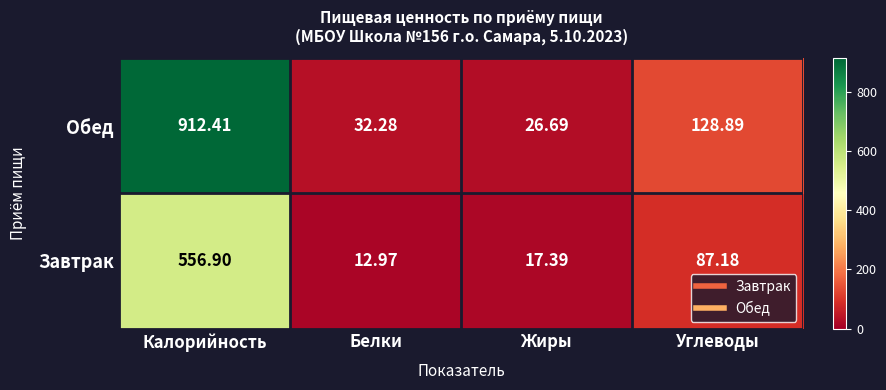

Rank the series by their maximum value, from lowest to highest.

Завтрак, Обед